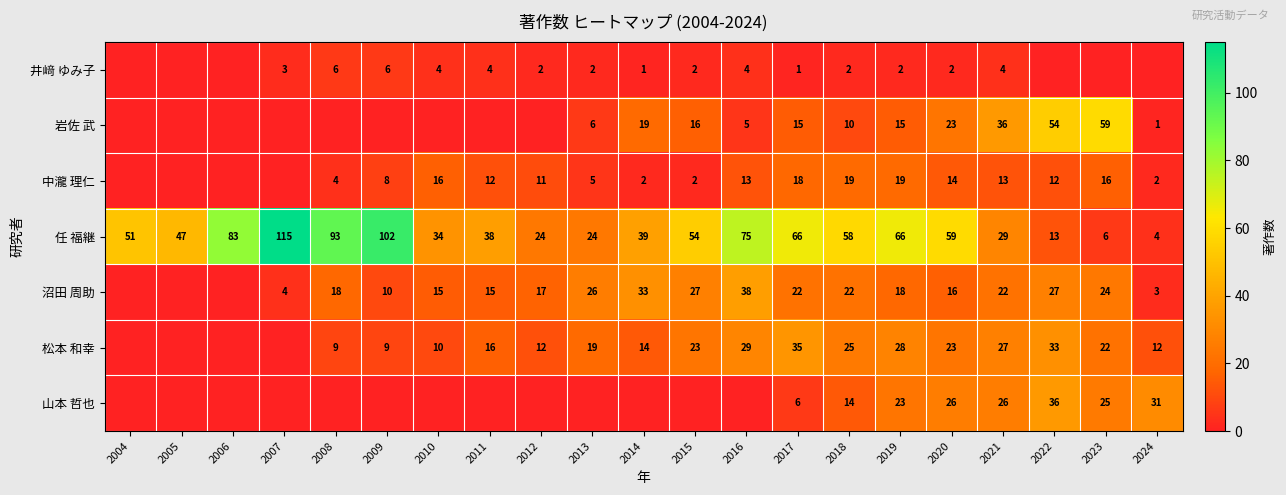

At which label is 任 福継 closest to 59?

2020